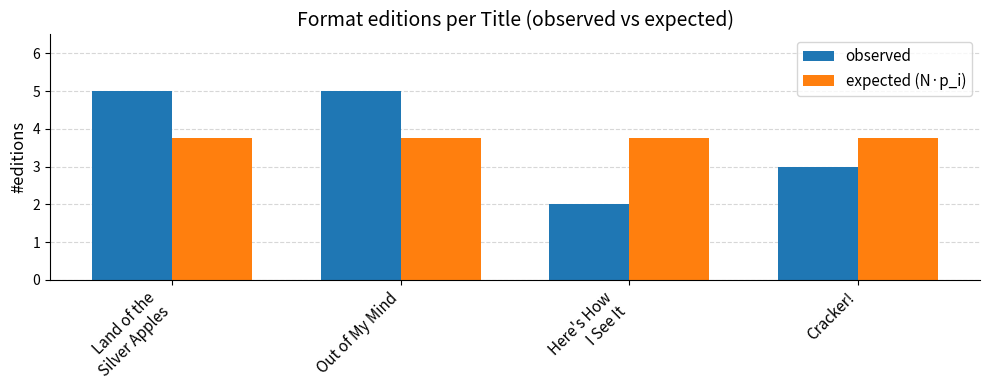

Is the value of observed at Cracker! greater than the value of expected (N·p_i) at Cracker!?

No